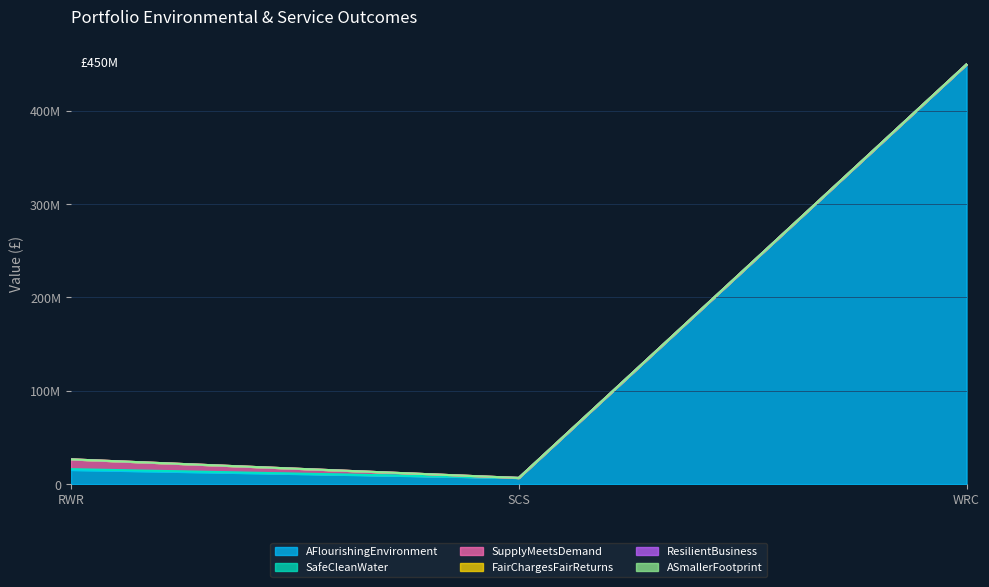

Does the chart display data point markers on the line(s)?

No